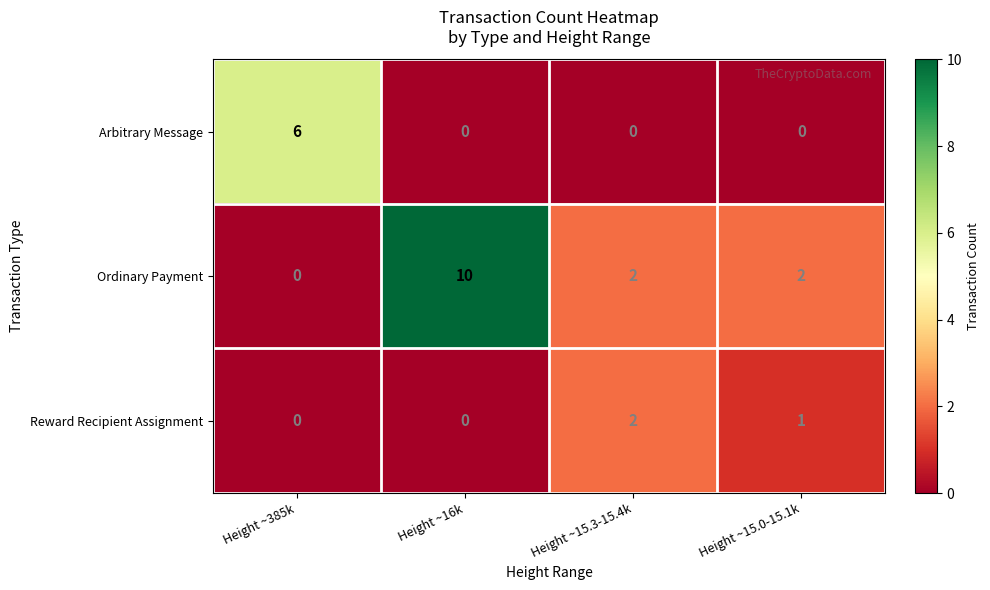

Reading right to left, list all the values displayed in this chart.

Arbitrary Message: 0	0	0	6
Ordinary Payment: 2	2	10	0
Reward Recipient Assignment: 1	2	0	0